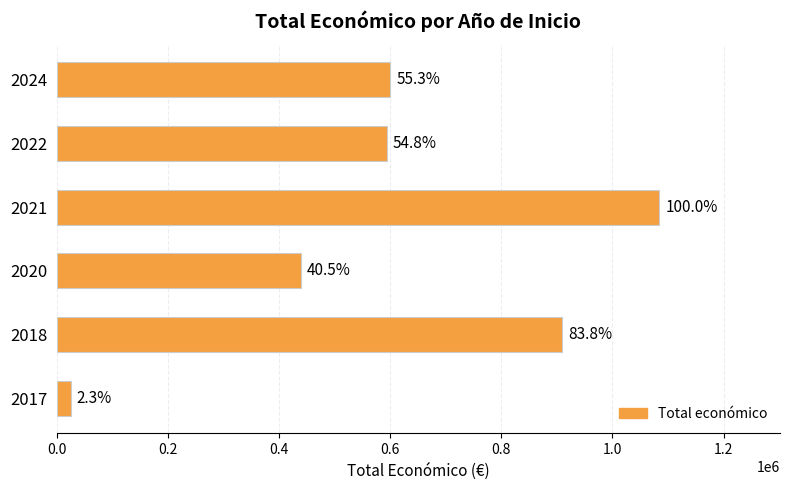

What is the smallest value displayed?

25000